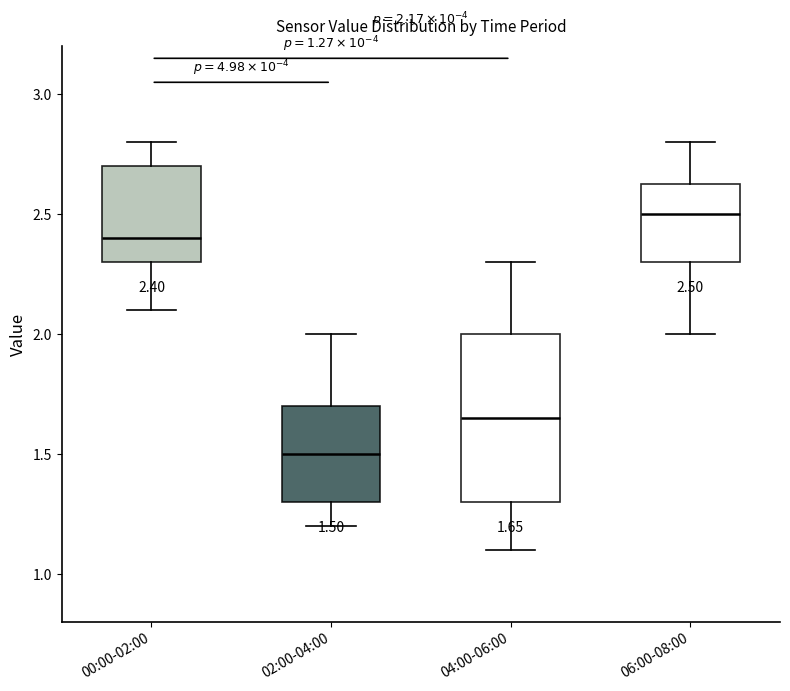

Which box has the lowest median line?

02:00-04:00